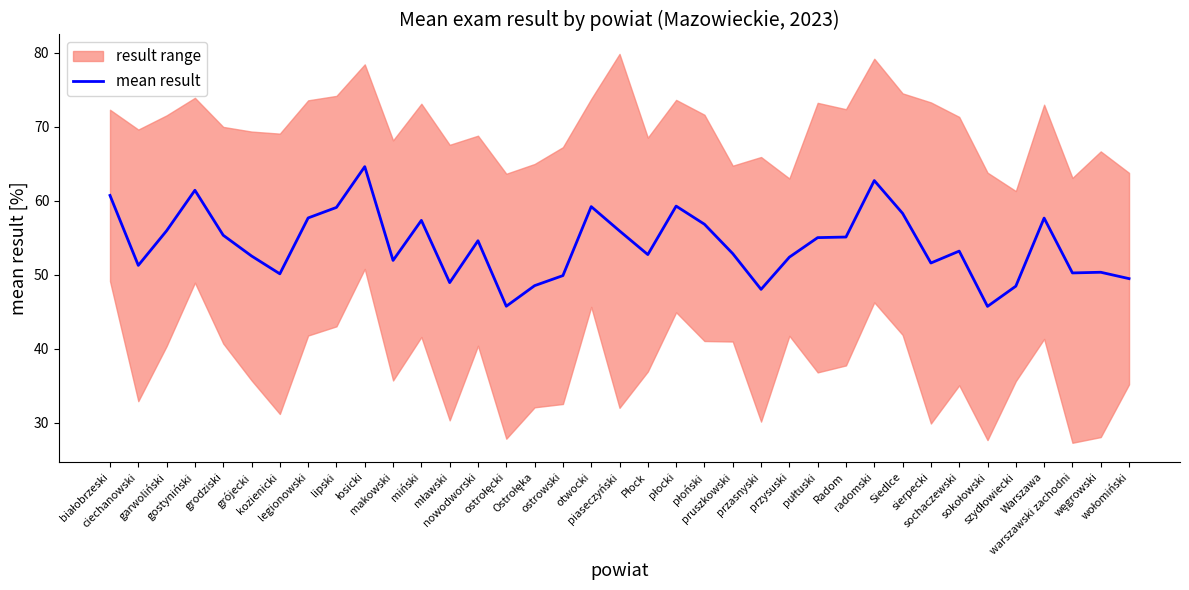

Reading left to right, transcribe all the data shown in this chart.

białobrzeski=60.7	ciechanowski=51.3	garwoliński=56.0	gostyniński=61.4	grodziski=55.4	grójecki=52.6	kozienicki=50.1	legionowski=57.7	lipski=59.1	łosicki=64.6	makowski=52.0	miński=57.4	mławski=49.0	nowodworski=54.6	ostrołęcki=45.8	Ostrołęka=48.5	ostrowski=49.9	otwocki=59.2	piaseczyński=56.0	Płock=52.8	płocki=59.3	płoński=56.9	pruszkowski=52.9	przasnyski=48.0	przysuski=52.4	pułtuski=55.0	Radom=55.1	radomski=62.8	Siedlce=58.3	sierpecki=51.6	sochaczewski=53.2	sokołowski=45.8	szydłowiecki=48.5	Warszawa=57.7	warszawski zachodni=50.3	węgrowski=50.4	wołomiński=49.5